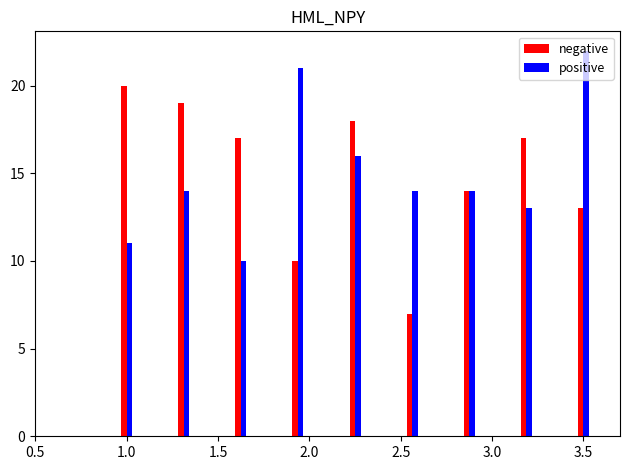

List the series in order of their peak value, highest first.

positive, negative